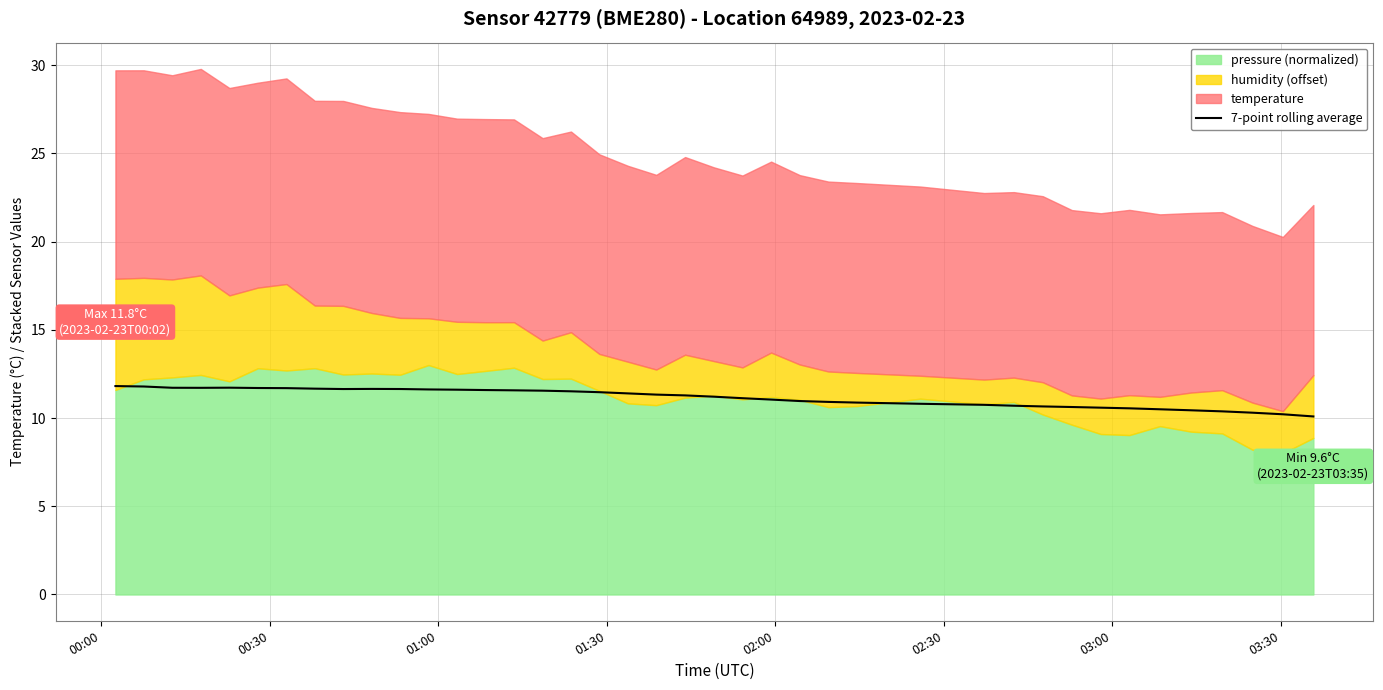

What is the highest value of the 7-point rolling average series?

11.8